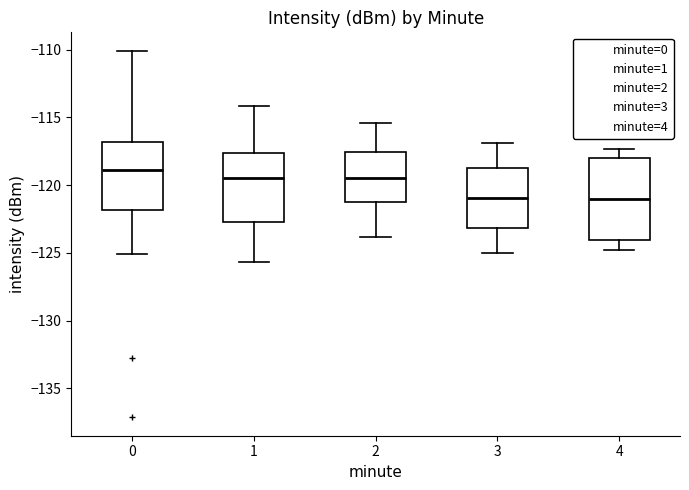

Which box is the tallest, from its lower edge to its upper edge?

4